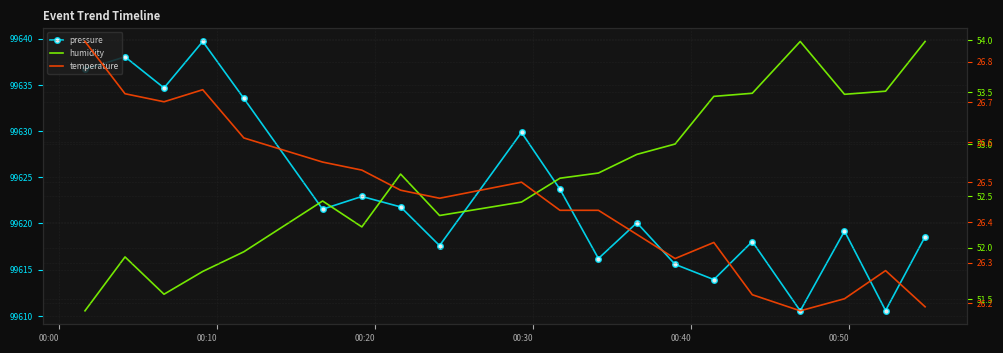

Reading left to right, list all the values displayed in this chart.

pressure: 99636.7	99638.0	99634.7	99639.7	99633.5	99621.5	99622.9	99621.8	99617.6	99629.8	99623.7	99616.2	99620.1	99615.6	99613.9	99618.0	99610.5	99619.2	99610.6	99618.6
humidity: 51.4	51.9	51.5	51.8	52.0	52.5	52.2	52.7	52.3	52.4	52.7	52.7	52.9	53.0	53.5	53.5	54.0	53.5	53.5	54.0
temperature: 26.9	26.7	26.7	26.7	26.6	26.6	26.5	26.5	26.5	26.5	26.4	26.4	26.4	26.3	26.4	26.2	26.2	26.2	26.3	26.2